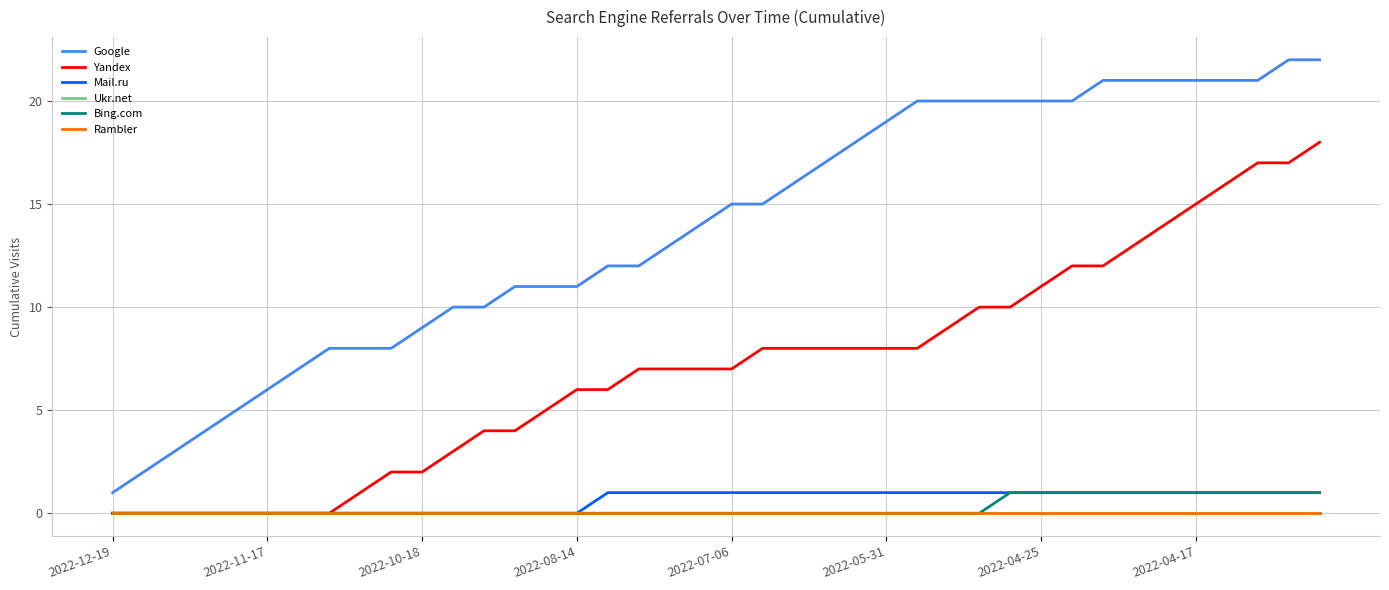

Rank the series by their maximum value, from highest to lowest.

Google, Yandex, Mail.ru, Bing.com, Ukr.net, Rambler